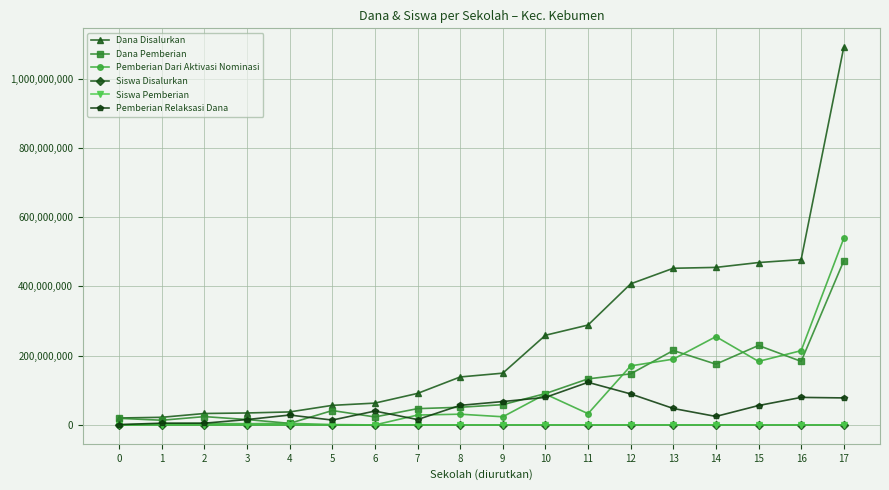

Which series has the largest range (max minus min)?

Dana Disalurkan